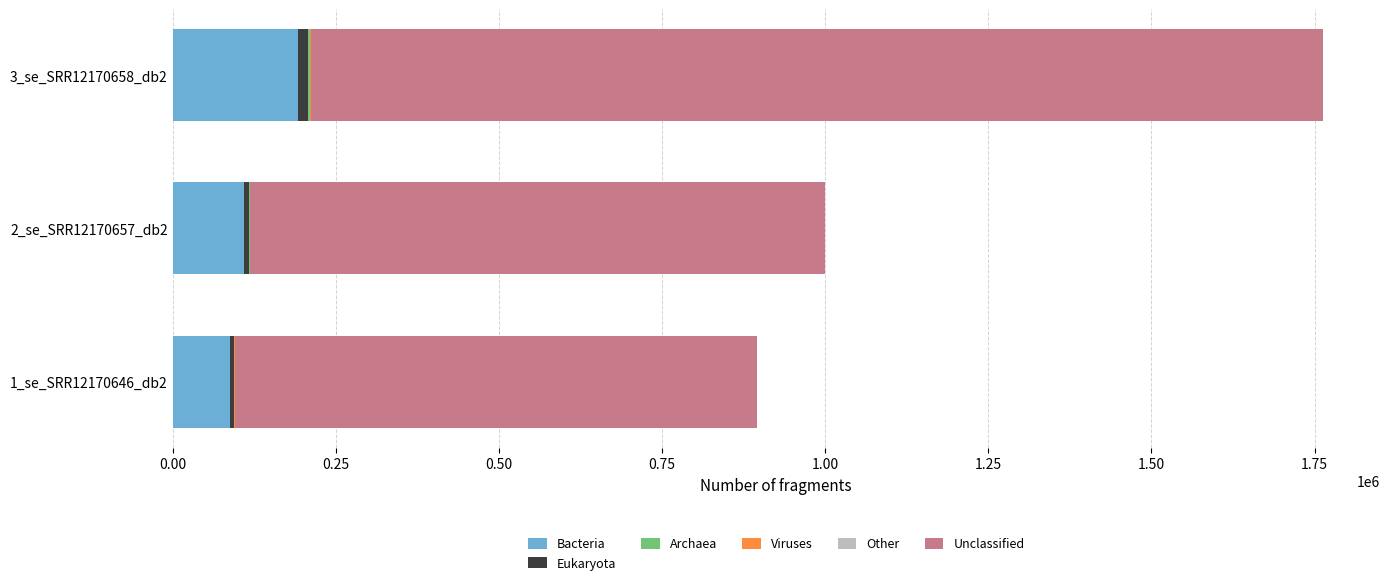

Which category has the highest value in the Bacteria series?

3_se_SRR12170658_db2